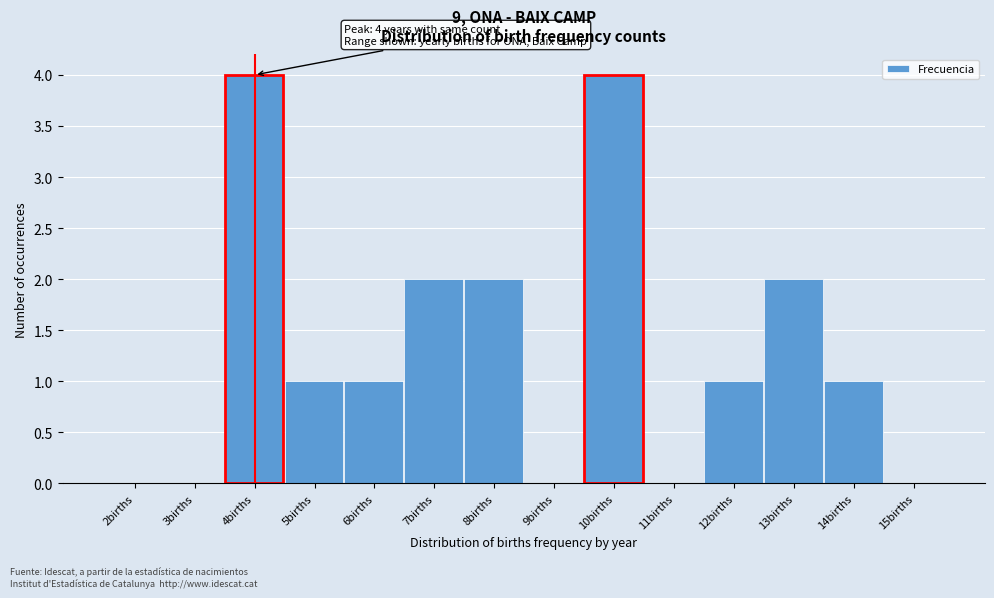

Reading right to left, what are all the values shown in this chart?

15births=0	14births=1	13births=2	12births=1	11births=0	10births=4	9births=0	8births=2	7births=2	6births=1	5births=1	4births=4	3births=0	2births=0